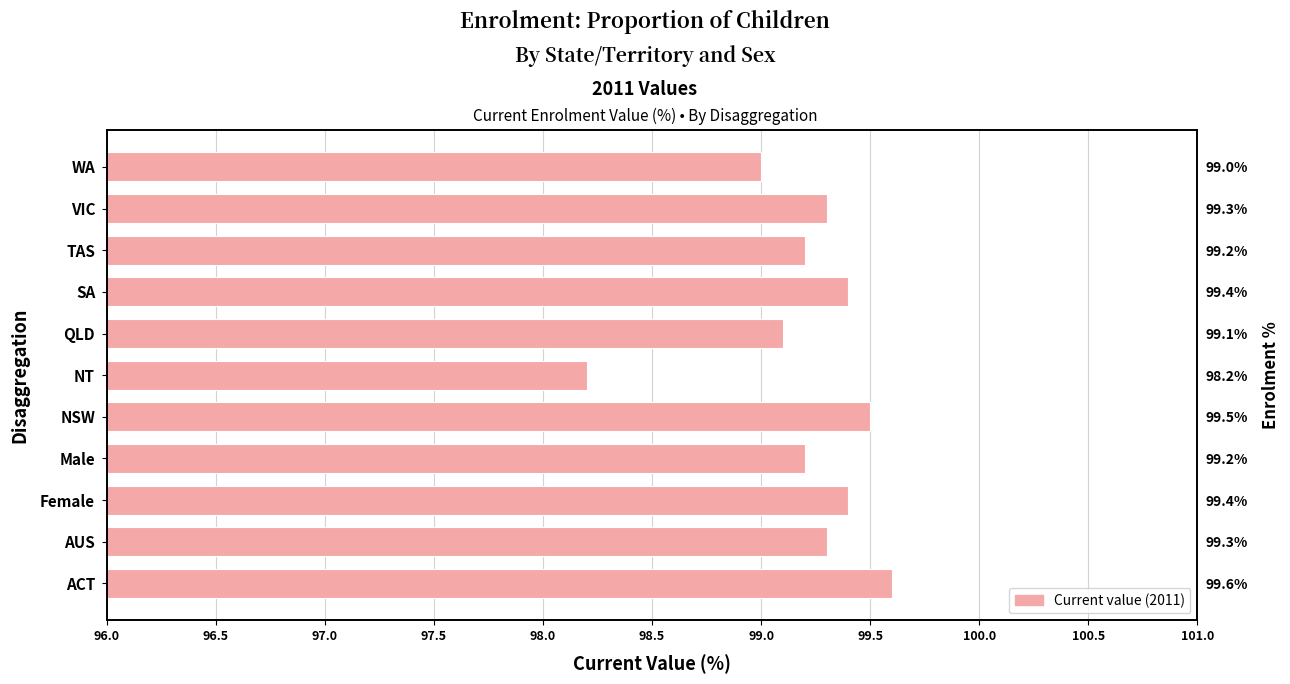

What is the difference between the maximum and second lowest values?

0.6